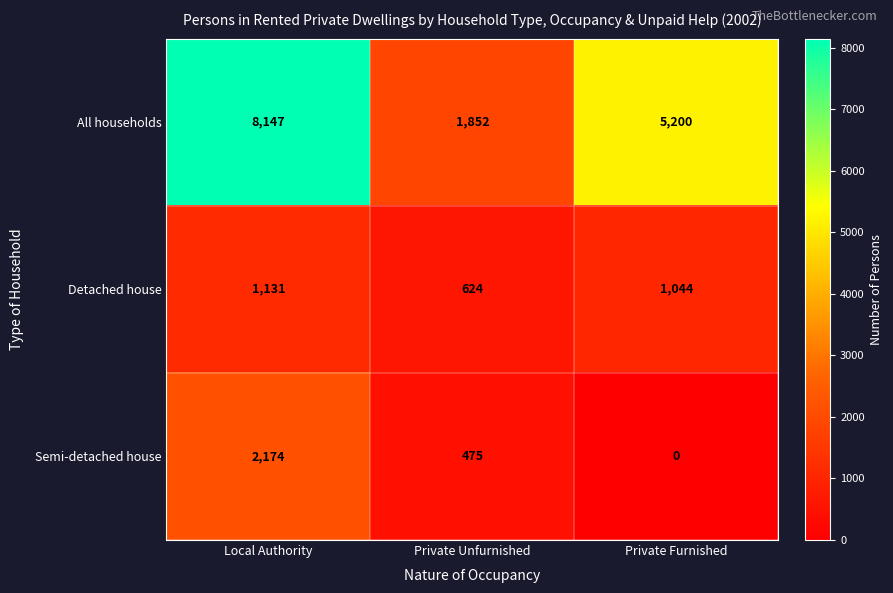

At Local Authority, list the series in order from smallest to largest.

Detached house, Semi-detached house, All households